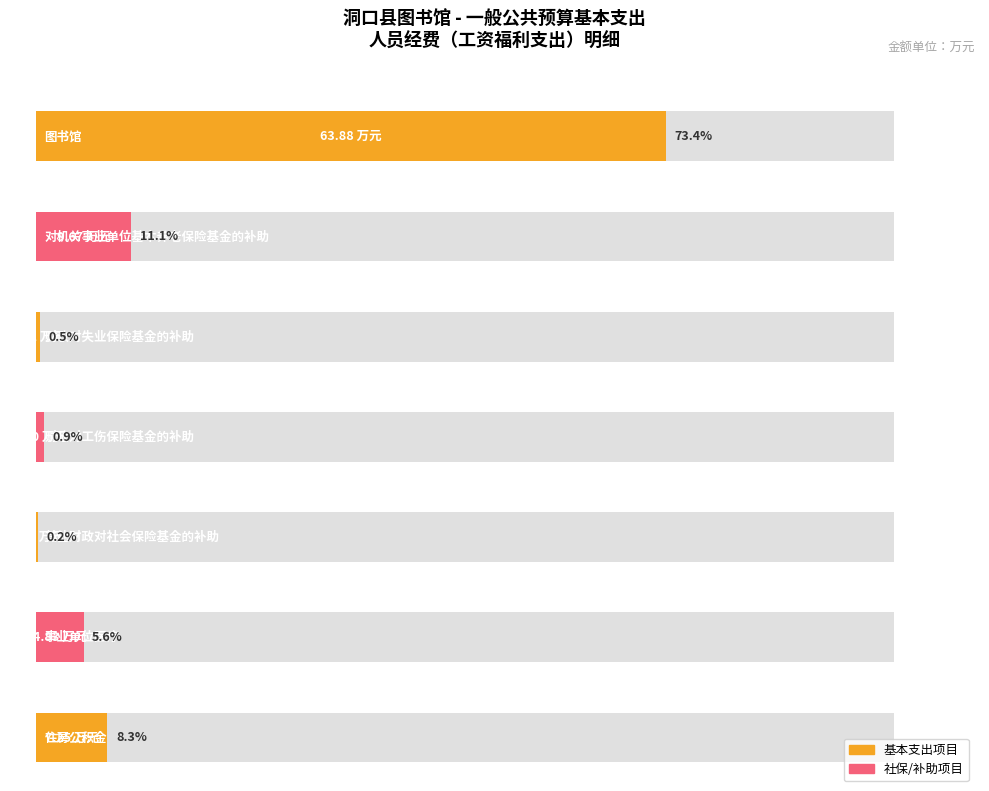

Rank the categories by value from lowest to highest.

其他财政对社会保险基金的补助, 财政对失业保险基金的补助, 财政对工伤保险基金的补助, 事业单位医疗, 住房公积金, 对机关事业单位基本养老保险基金的补助, 图书馆